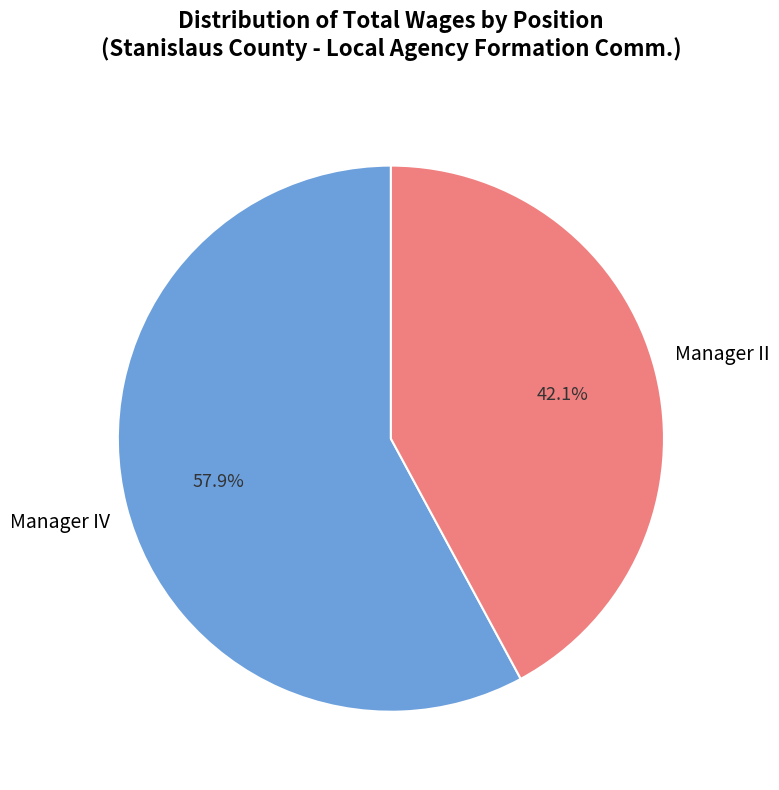

Is there a majority slice in this chart?

Yes